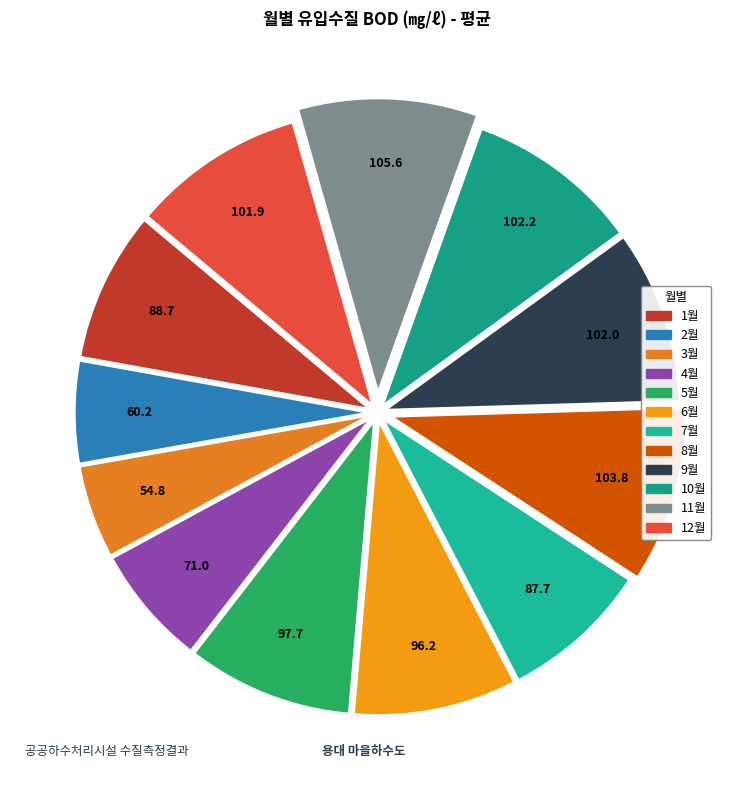

True or false: 2월 accounts for 13% of the total.

False